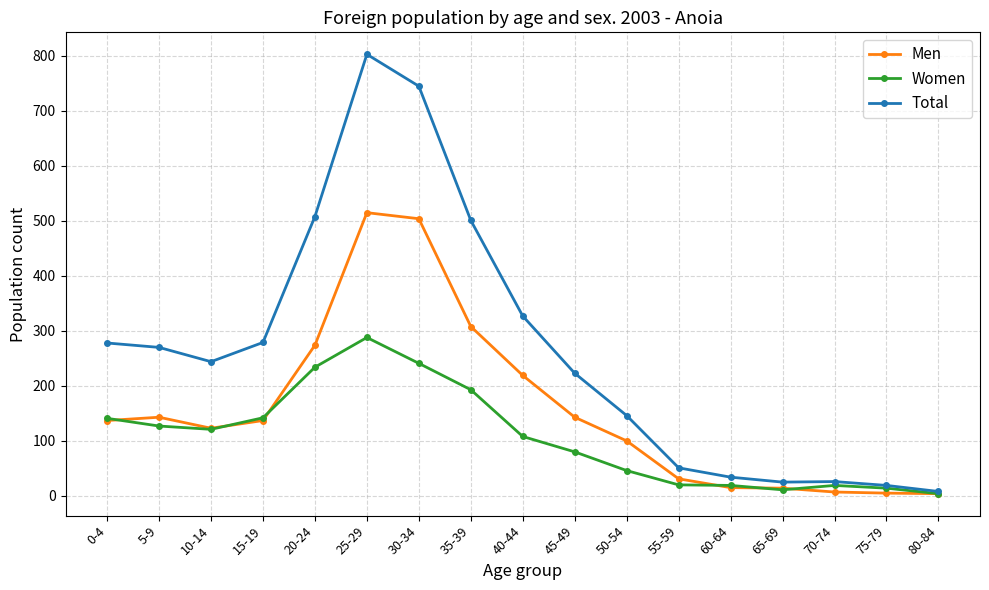

What is the value of the Men point at the 4th from the left?

137